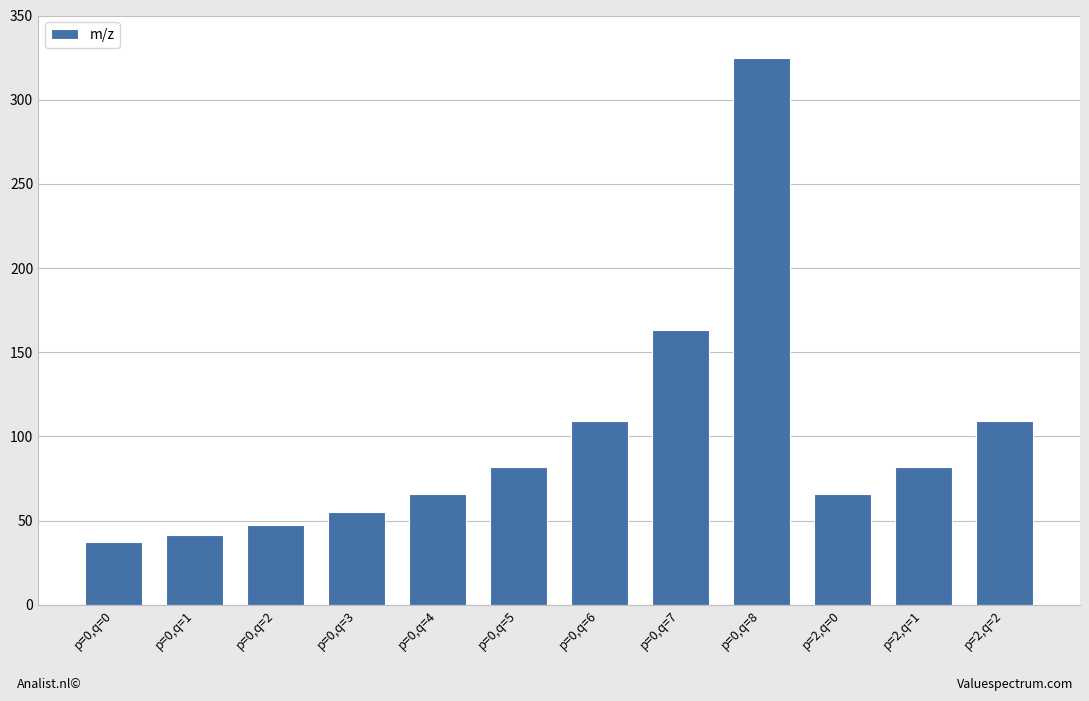

What is the change in value from p=2,q=1 to p=2,q=2?

+27.0